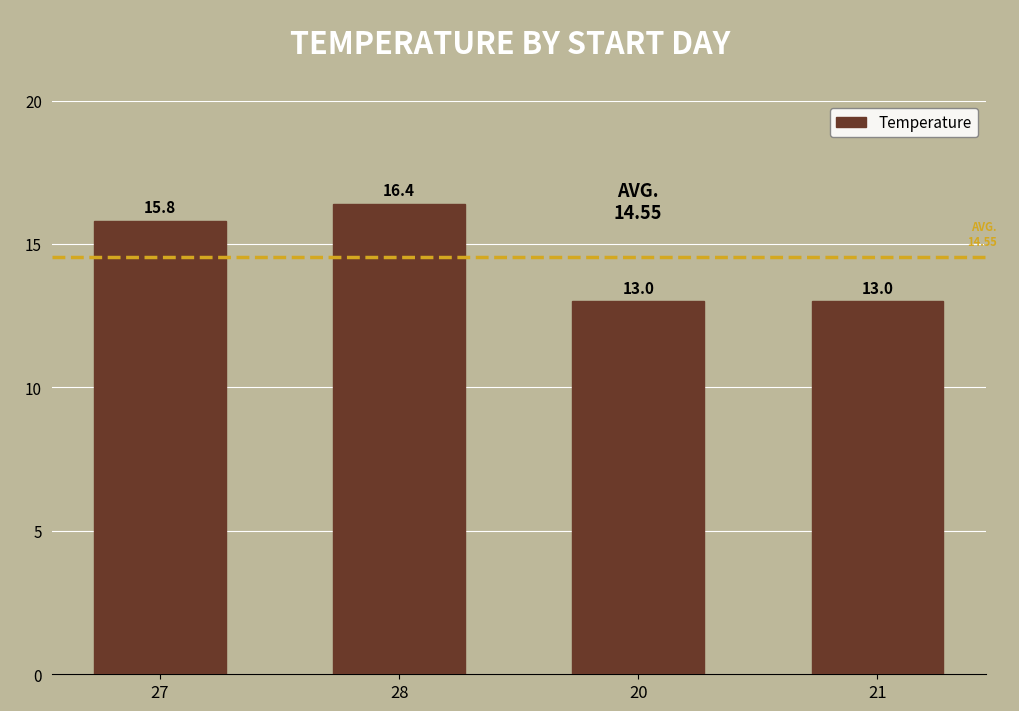

True or false: the data shows 4.7 at 28.

False